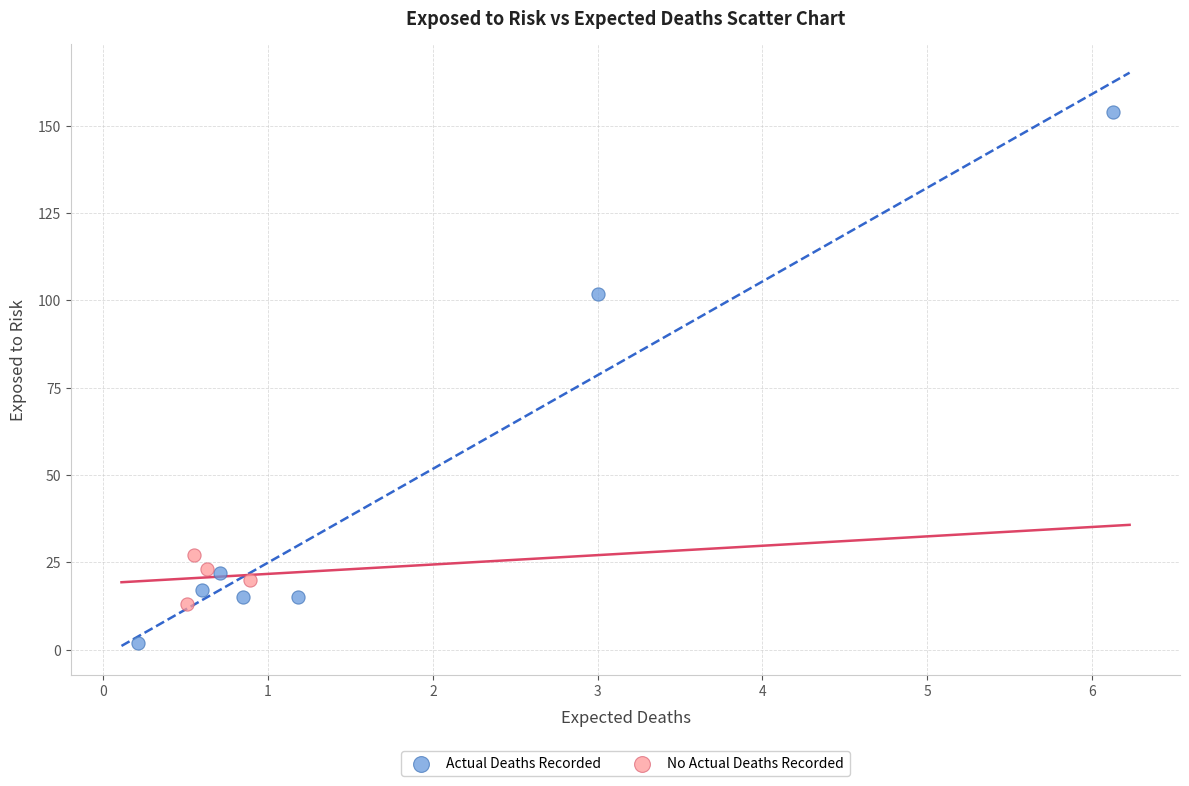

Which series reaches the maximum Y coordinate?

Actual Deaths Recorded